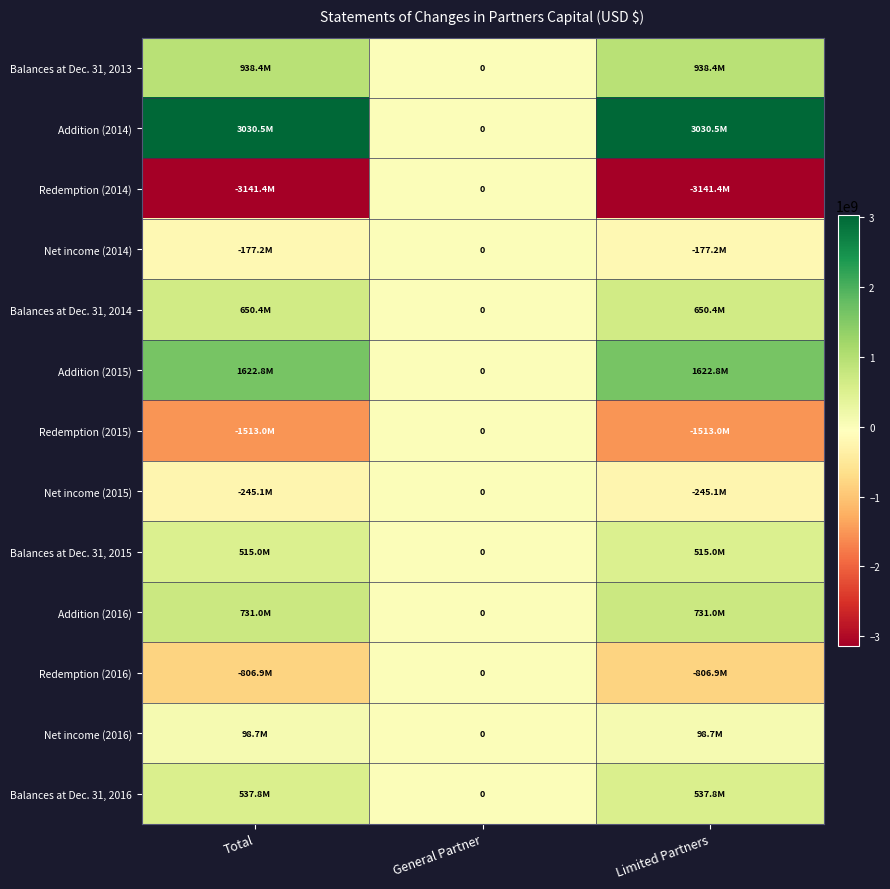

What is the smallest value displayed?

-3141382995